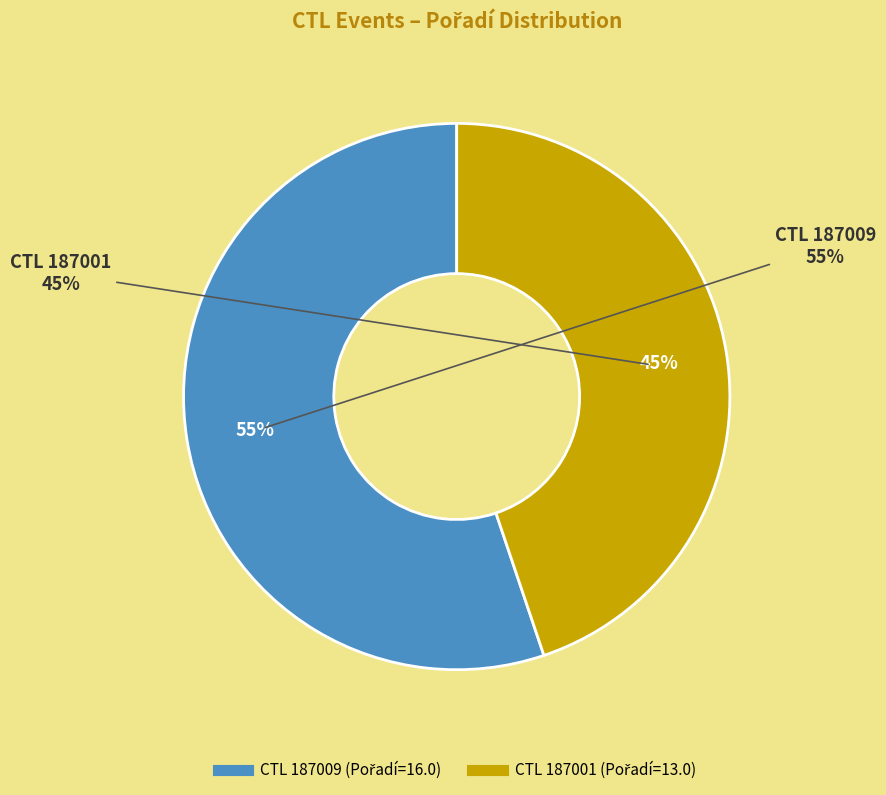

How many segments does this pie chart have?

2